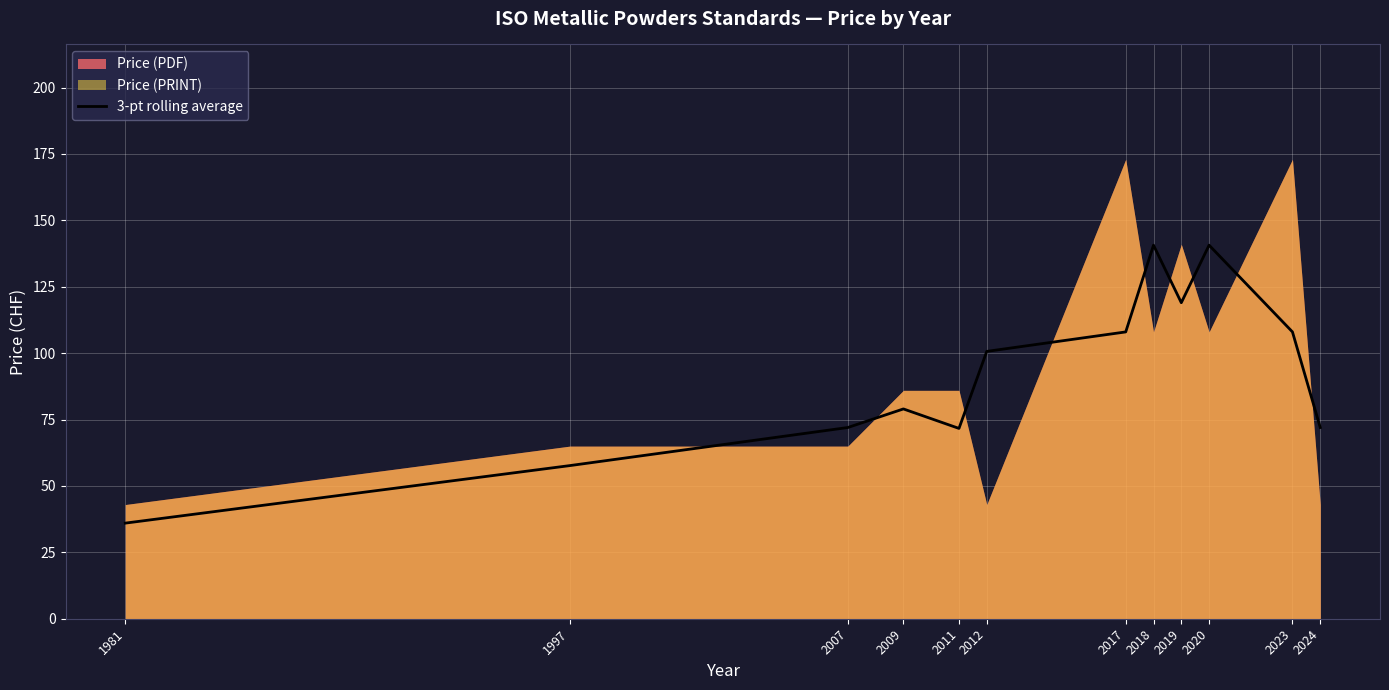

What is the change in value from 2023 to 2024?

-36.0